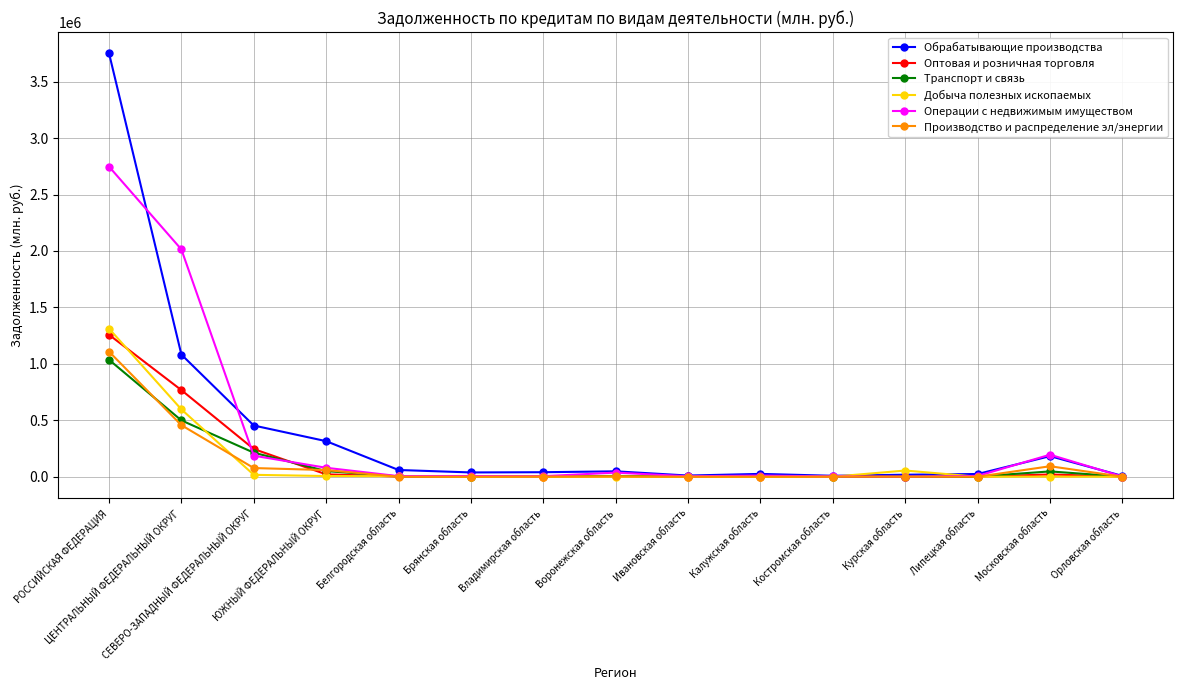

At which category is the sum across all series the highest?

РОССИЙСКАЯ ФЕДЕРАЦИЯ